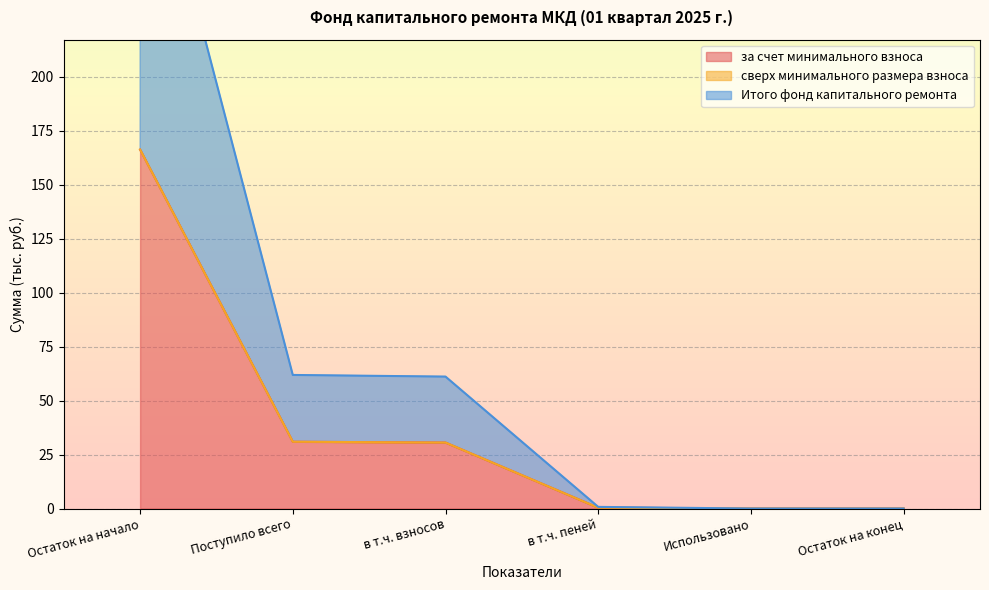

What is the label of the 1st point from the left?

Остаток на начало